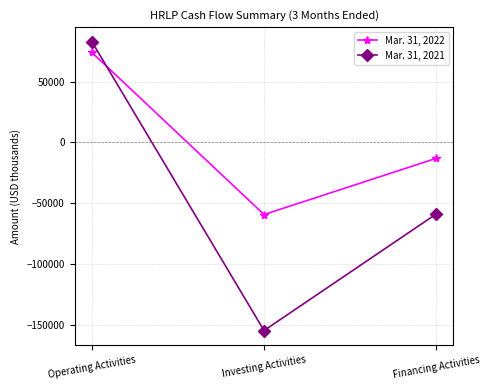

Rank the series at Financing Activities from highest to lowest value.

Mar. 31, 2022, Mar. 31, 2021